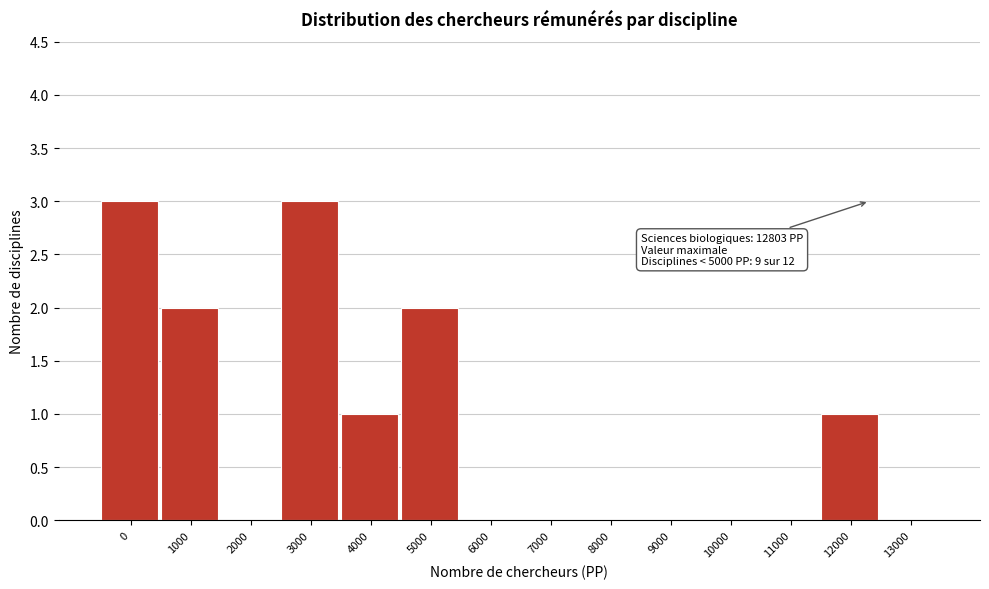

Reading left to right, extract all data points from this chart.

0=3	1000=2	2000=0	3000=3	4000=1	5000=2	6000=0	7000=0	8000=0	9000=0	10000=0	11000=0	12000=1	13000=0